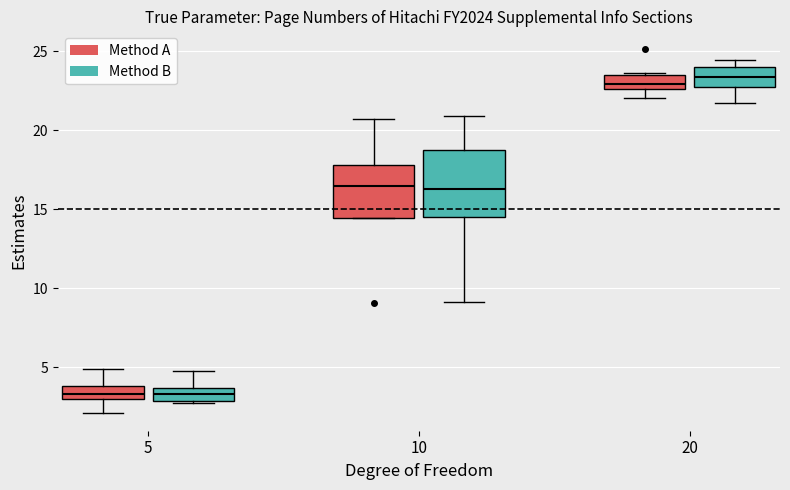

Where is the lower edge of the box for 10 (Method B) on the y-axis? The values are not printed on the chart, so give them approximately, as read against the axis.

14.5